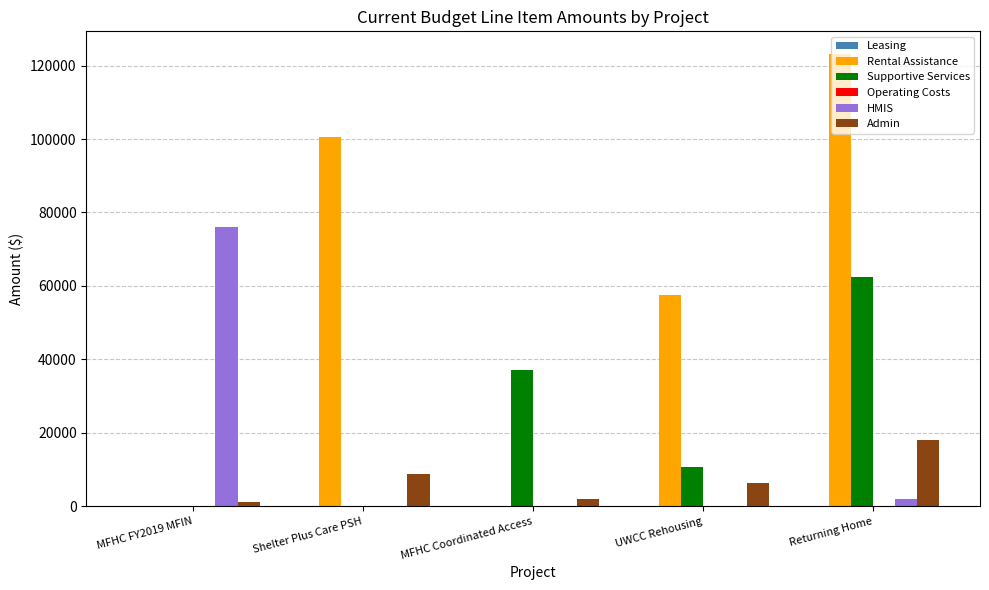

How many groups of bars are there?

5